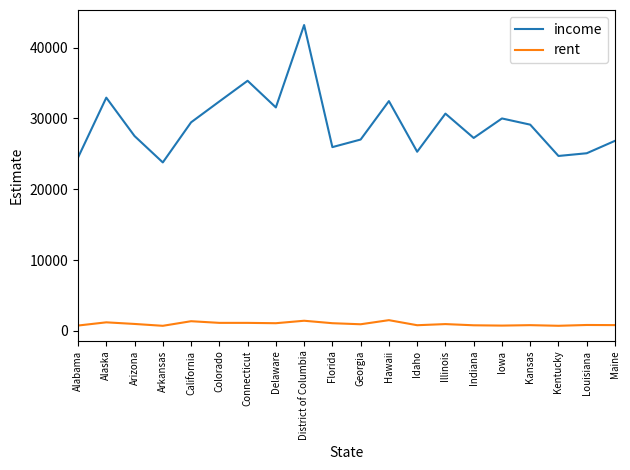

Rank the series at California from lowest to highest value.

rent, income